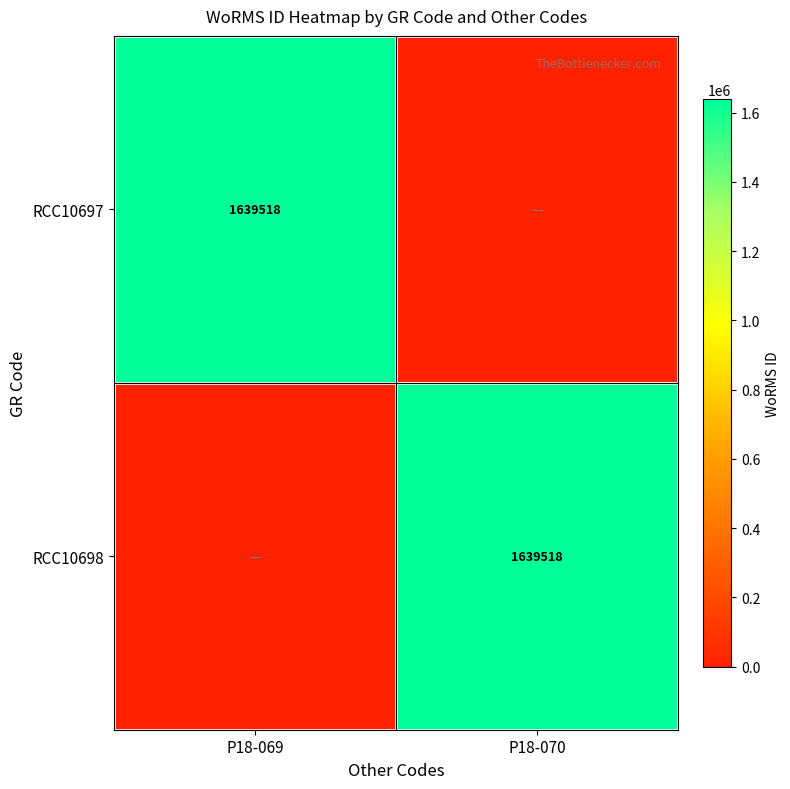

Between P18-070 and P18-069, which is larger?

P18-069